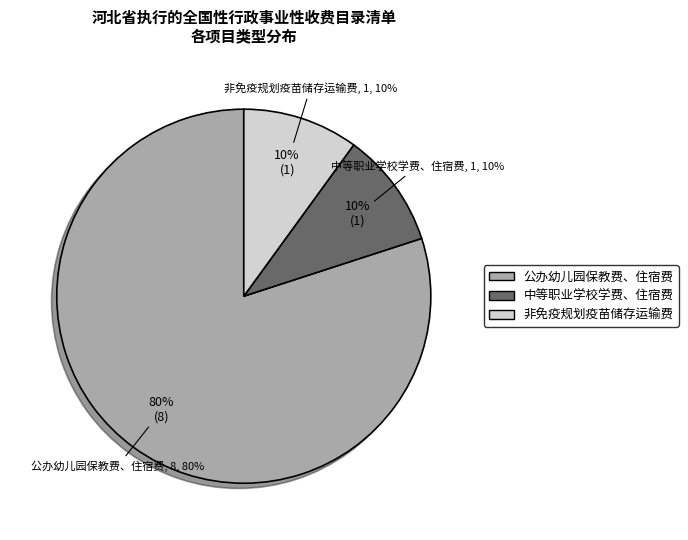

To the nearest percent, what is the average slice percentage?

33%